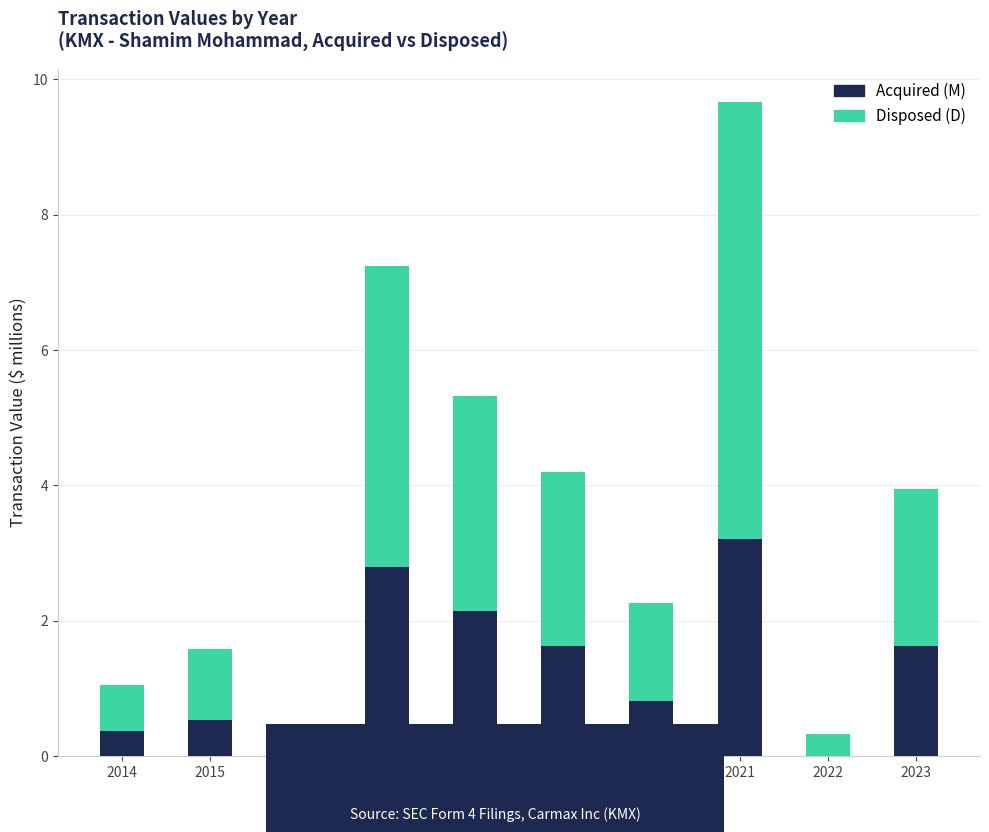

What is the maximum value for Acquired (M)?

3.2